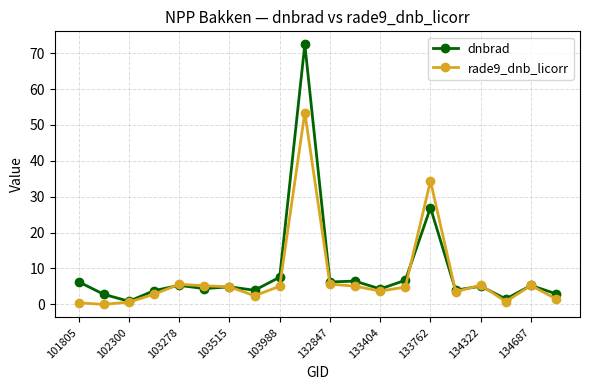

Which series ends up on top after the final intersection of dnbrad and rade9_dnb_licorr?

dnbrad